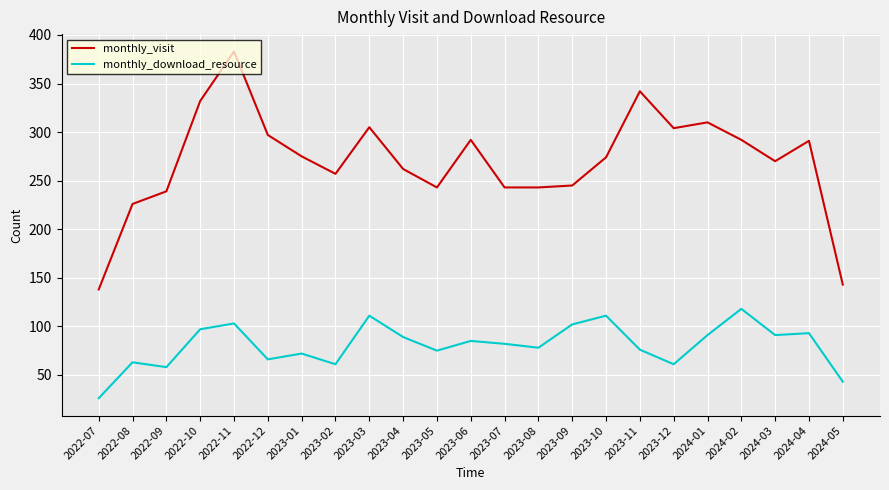

True or false: monthly_visit and monthly_download_resource intersect in this chart.

False